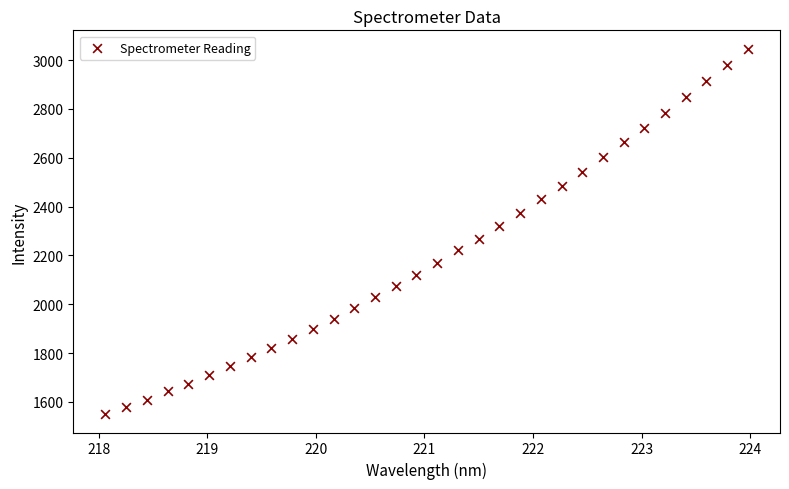

What is the range of X values (max minus min)?

5.9